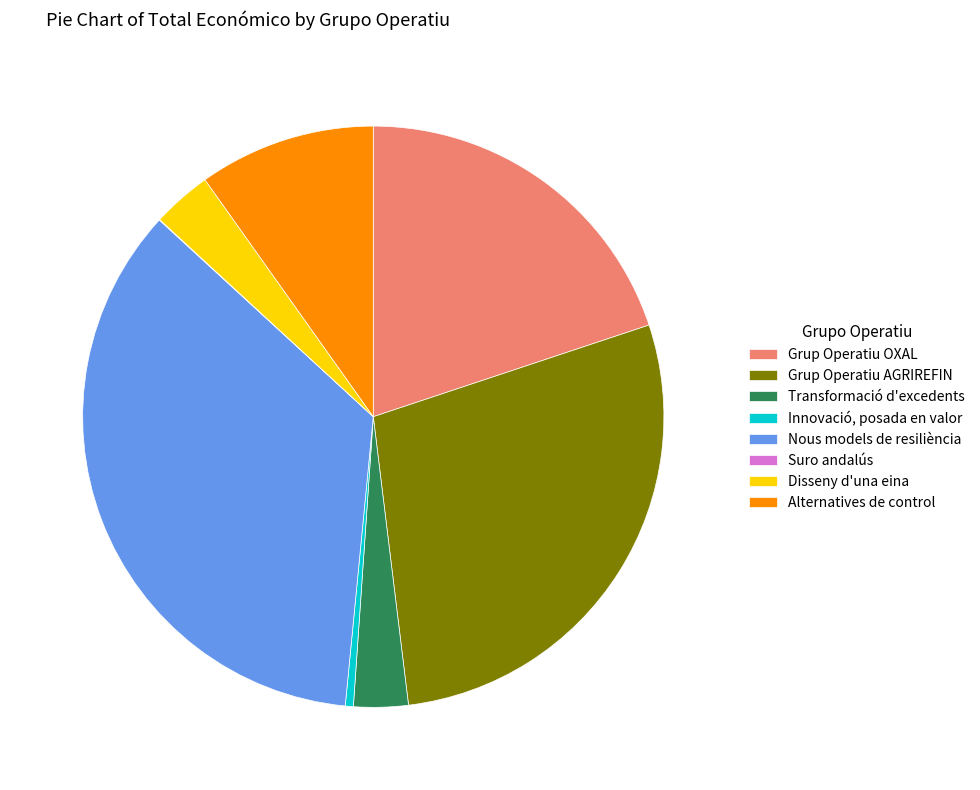

True or false: Transformació d'excedents accounts for 17% of the total.

False